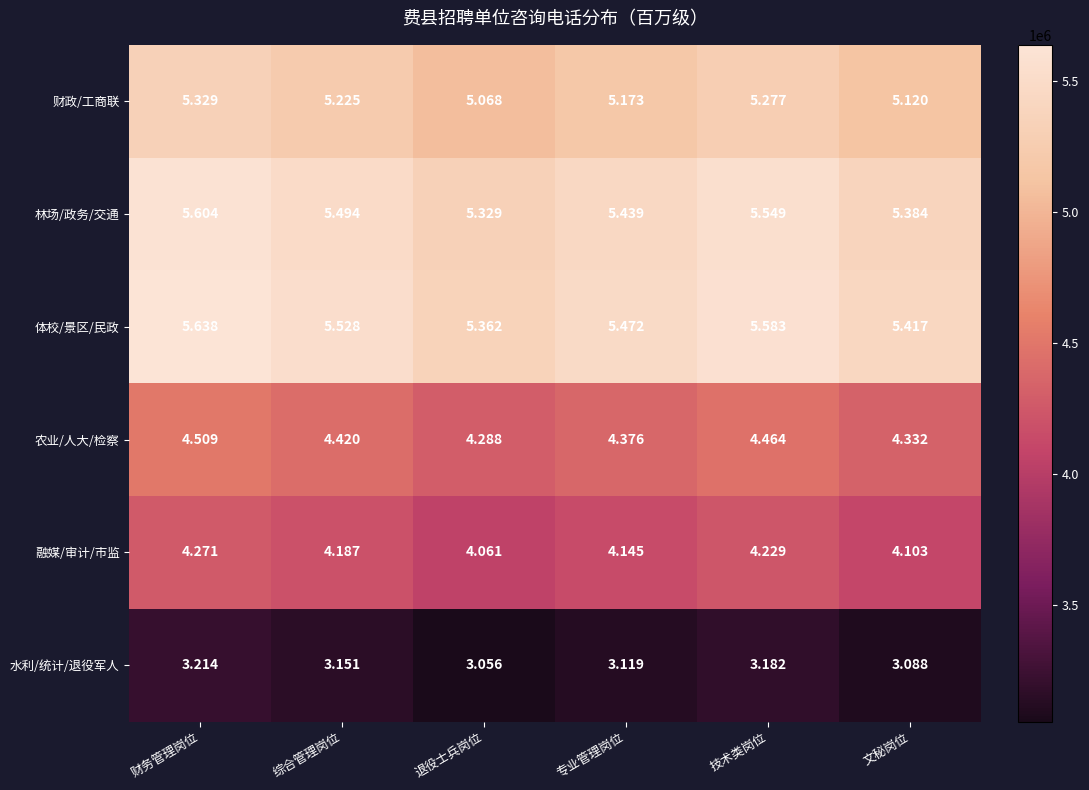

Which series has the widest spread of values?

体校/景区/民政